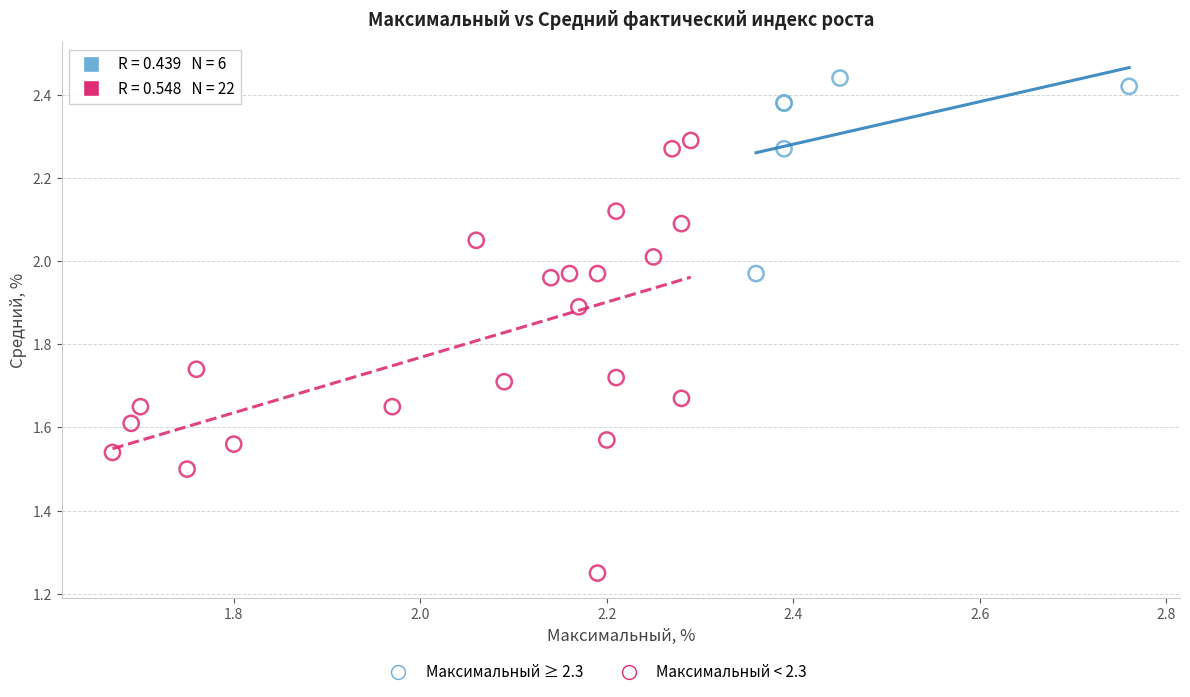

Which series reaches the minimum Y coordinate?

Максимальный < 2.3